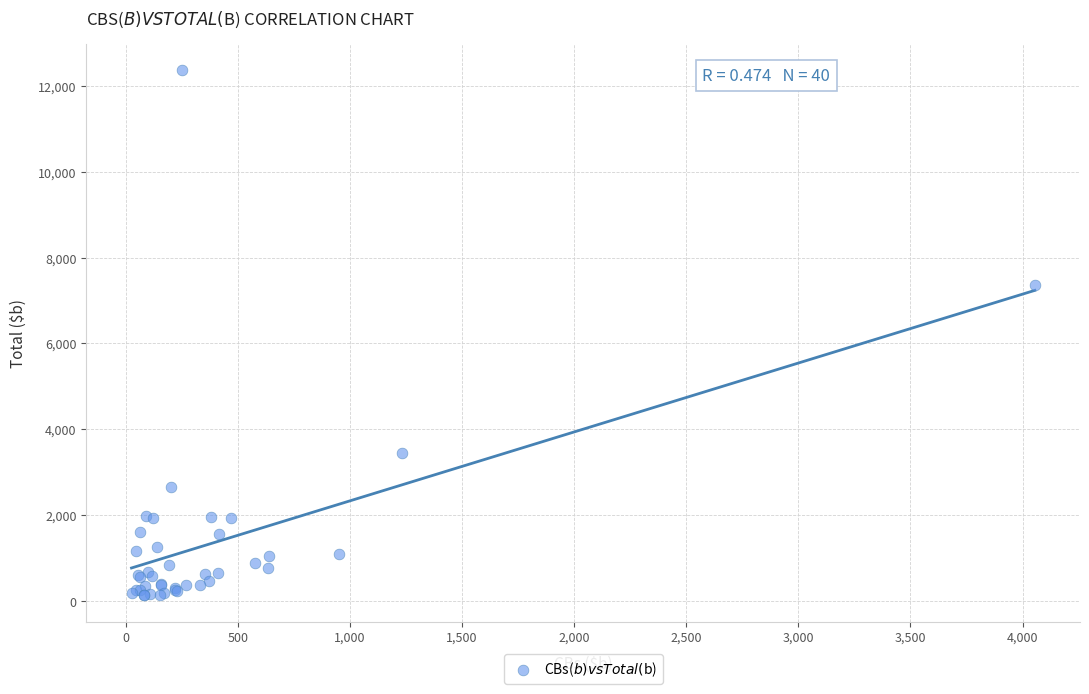

What Y value in the scatter plot is closest to 6249?

7363